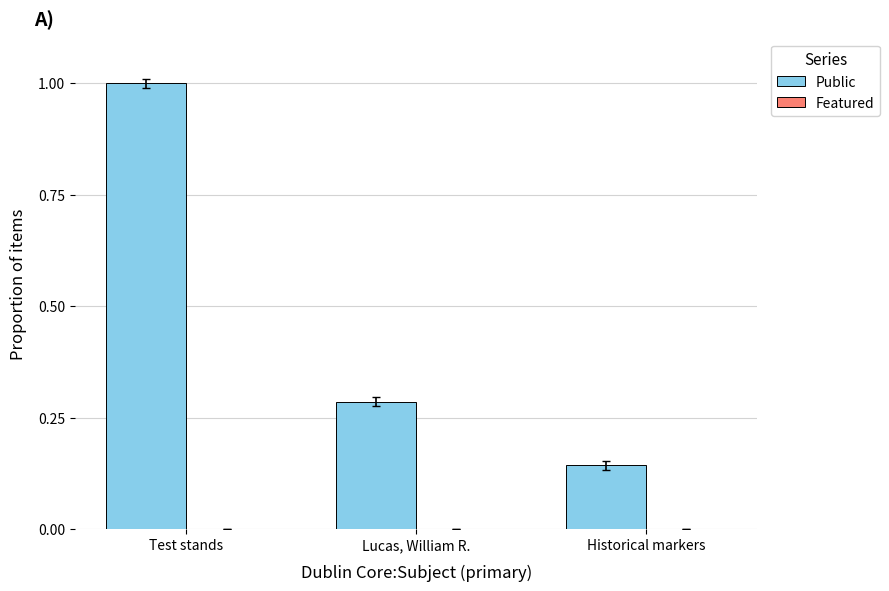

What is the sum of the values at Lucas, William R. and Historical markers?

0.4